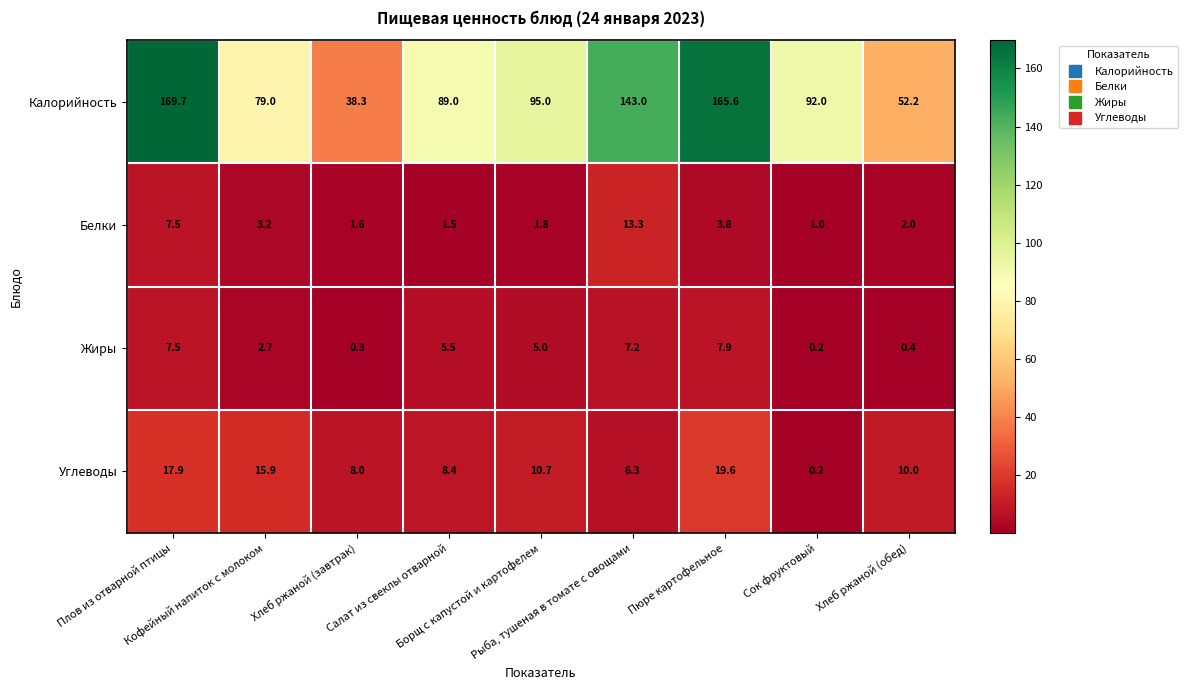

How many categories are shown in the chart?

9